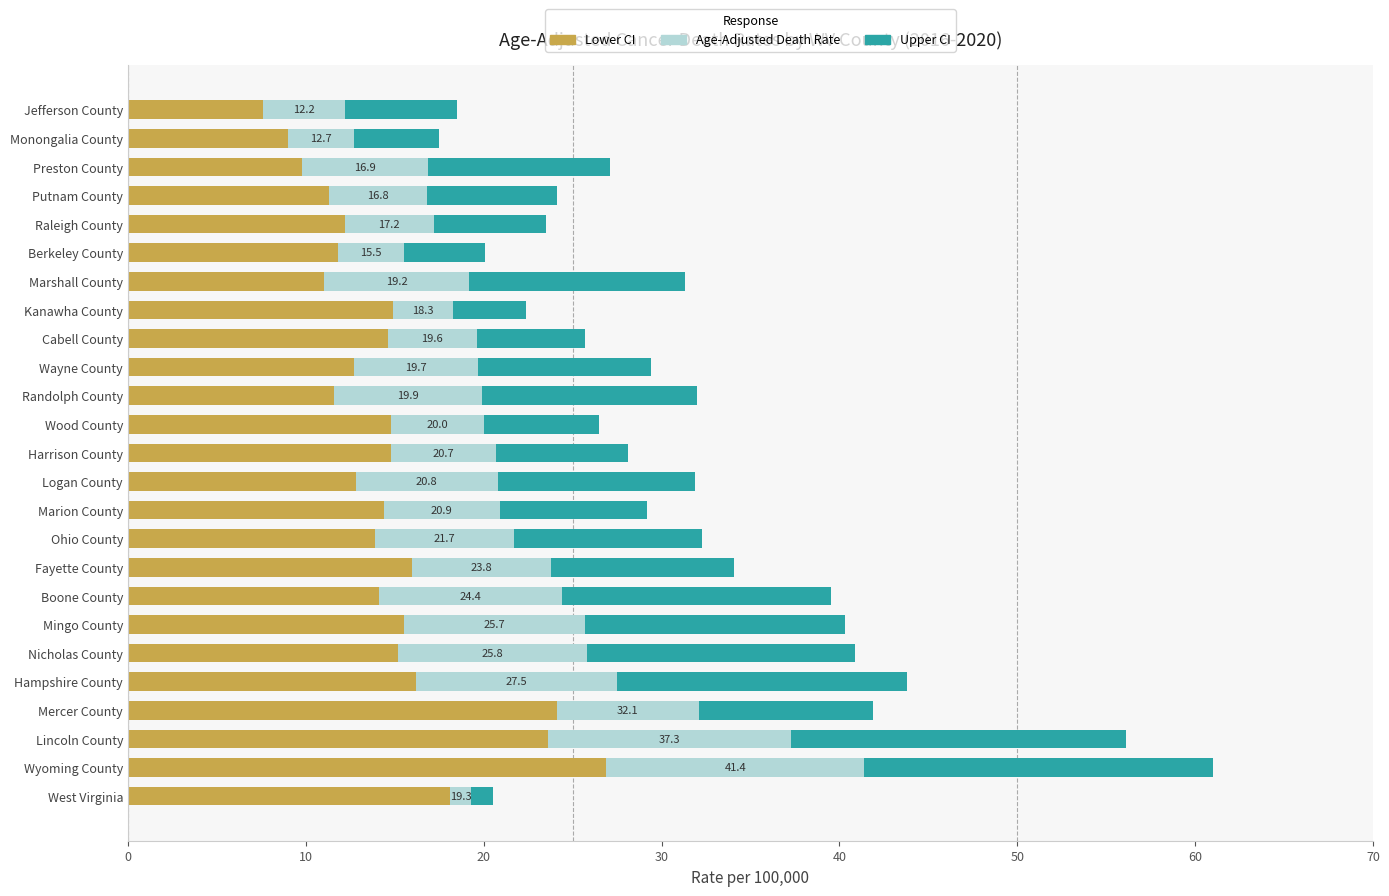

What is the highest value of the Lower CI series?

26.9